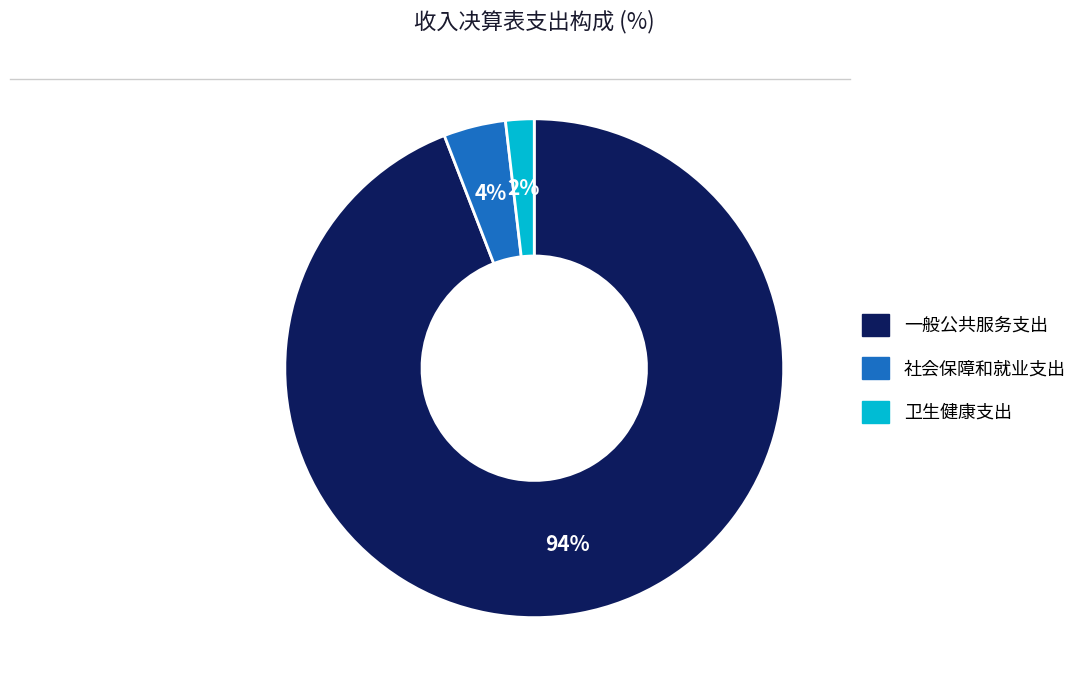

To the nearest percent, what portion does 一般公共服务支出 represent?

94%